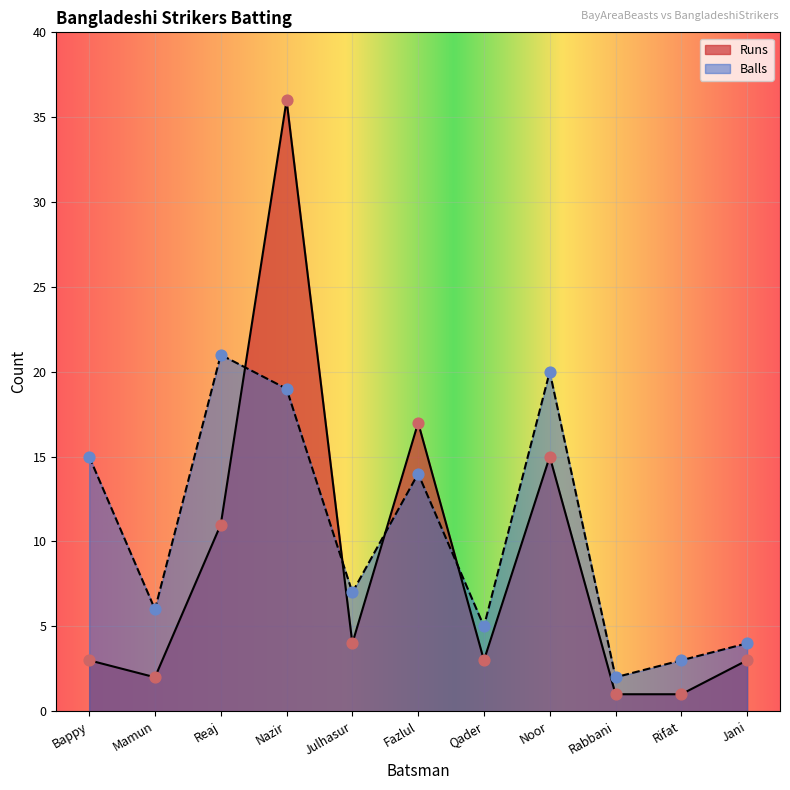

At how many categories does at least one series exceed 1?

11